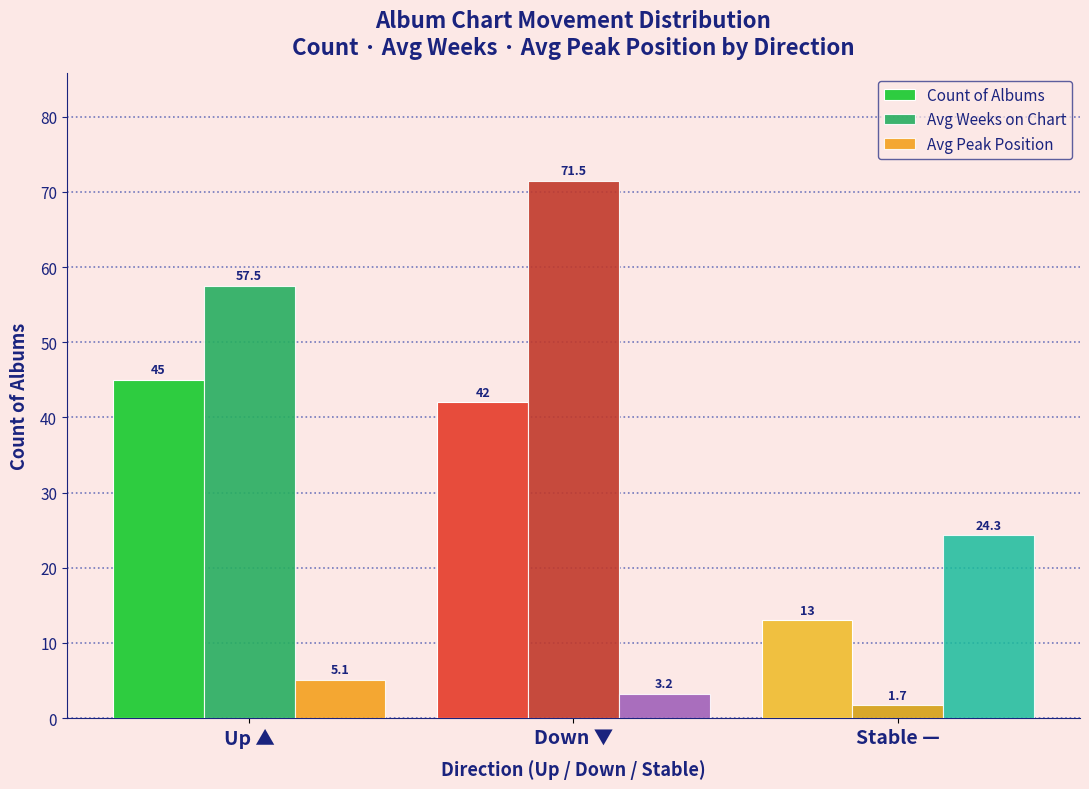

What is the label of the 1st bar from the right?

Stable —